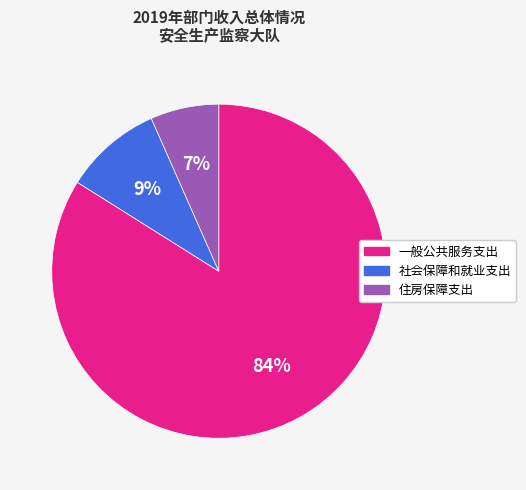

Is 住房保障支出 the majority of the pie?

No